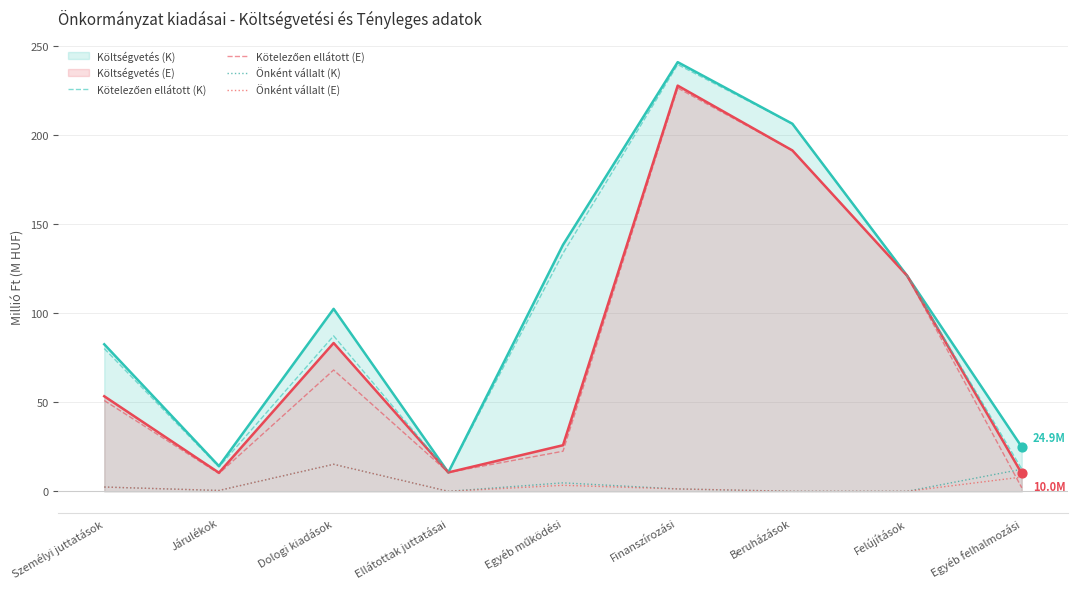

At which category is the sum across all series the highest?

Finanszírozási